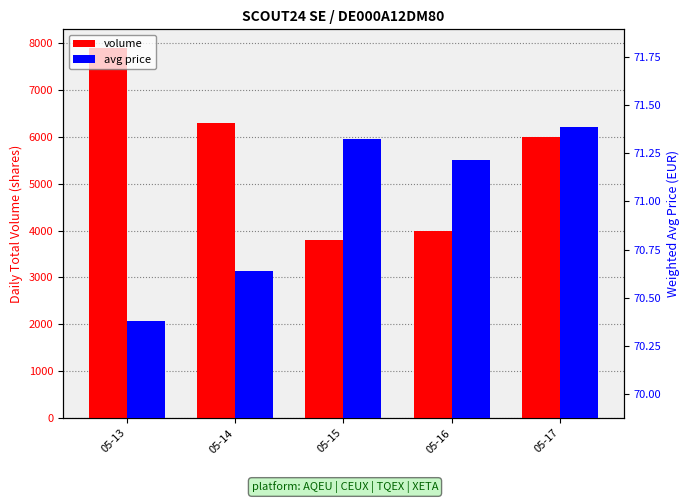

List the series in order of their overall mean, lowest first.

avg price, volume